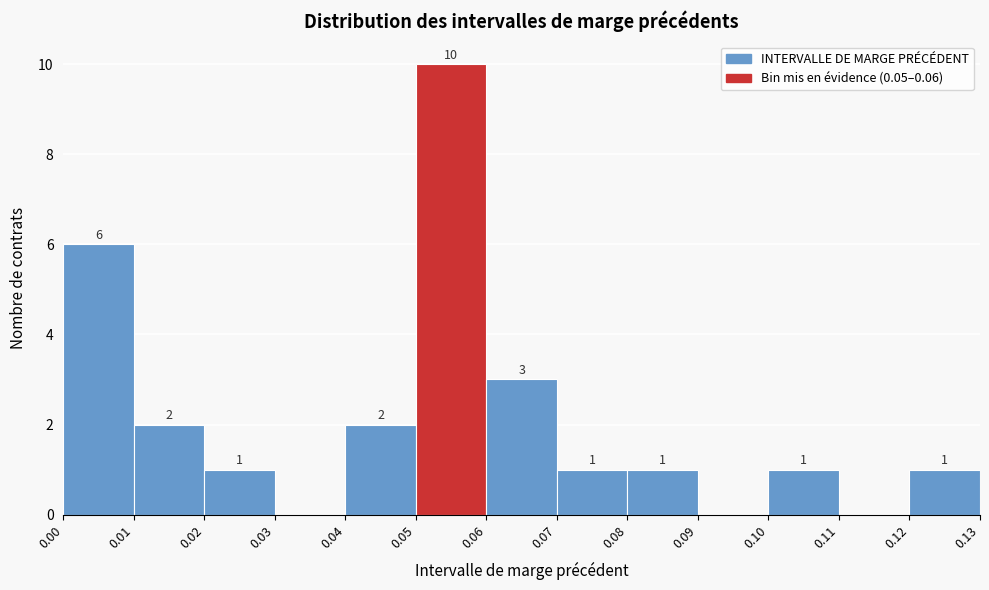

Over which range of the x-axis is the bar tallest?

0.05 to 0.06